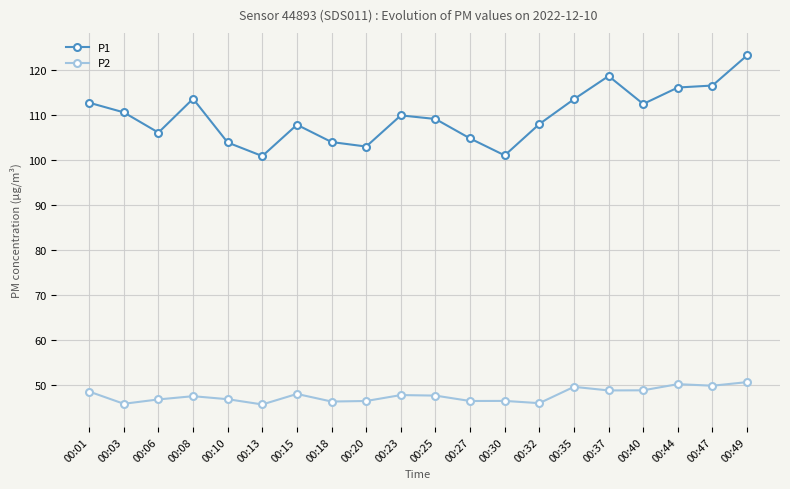

What are all the series names shown in the legend?

P1, P2